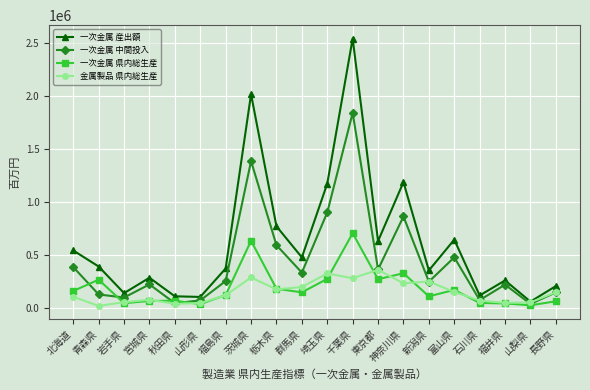

What is the maximum value for 金属製品 県内総生産?

356962